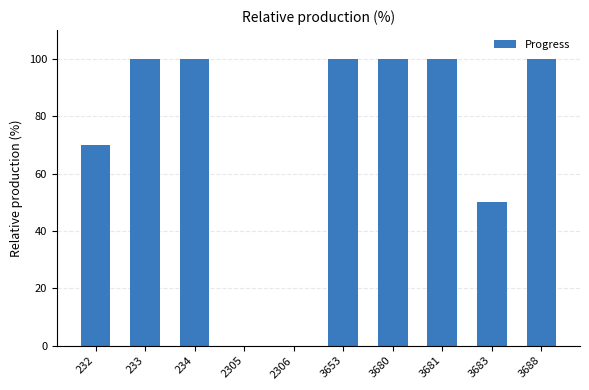

What is the sum of all values?

720